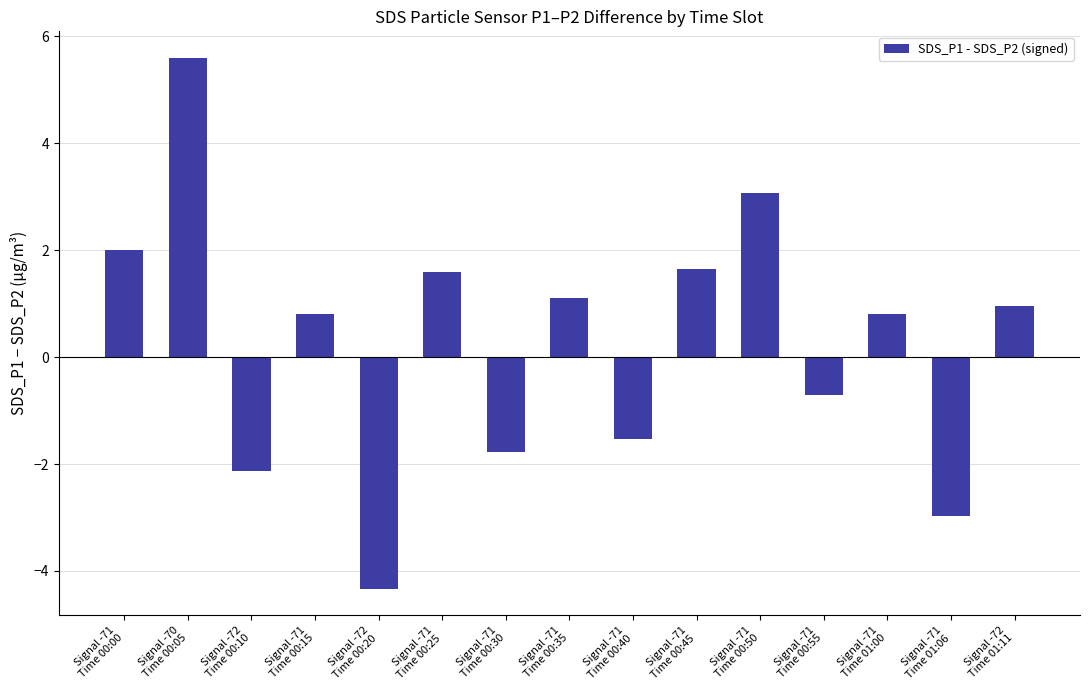

What is the difference between the maximum and minimum values?

9.9